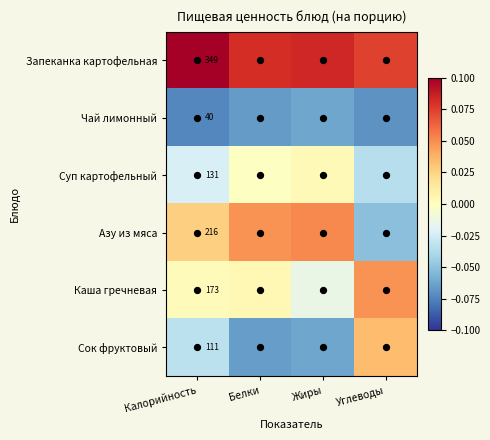

At how many categories does at least one series exceed 0?

4